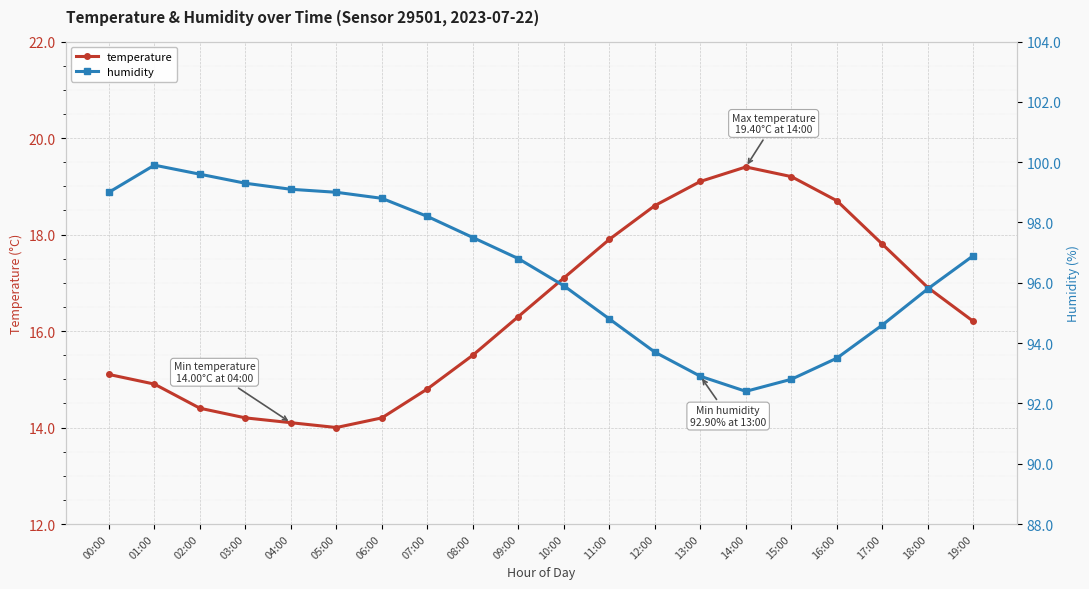

At which category does the chart reach its peak across all series?

01:00